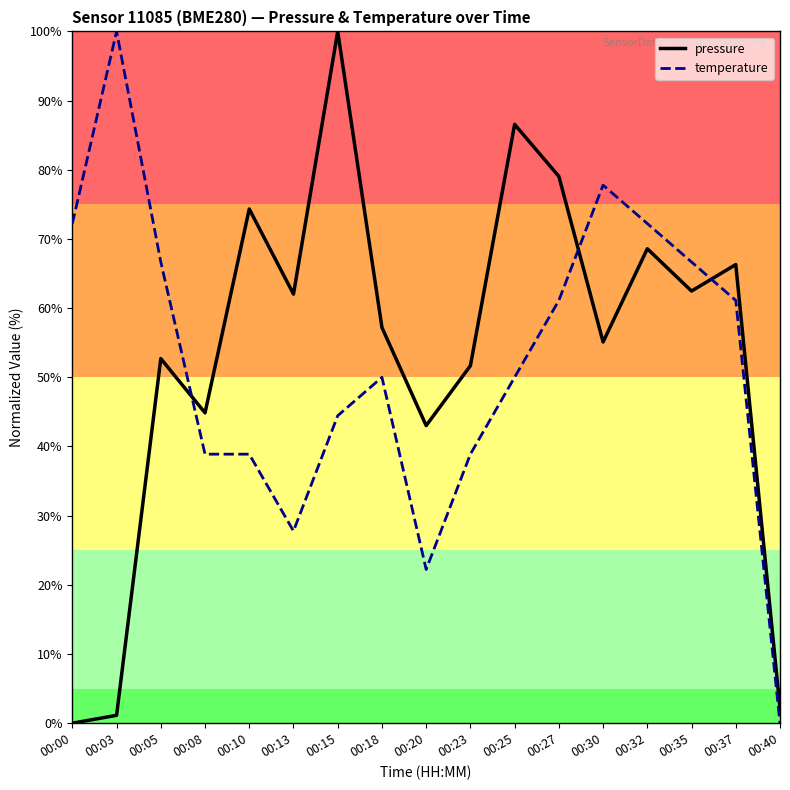

Reading left to right, transcribe all the data shown in this chart.

pressure: 0.0	1.1	52.7	44.9	74.3	62.0	100.0	57.2	43.0	51.7	86.6	79.0	55.1	68.6	62.5	66.3	2.2
temperature: 72.2	100.0	66.7	38.9	38.9	27.8	44.4	50.0	22.2	38.9	50.0	61.1	77.8	72.2	66.7	61.1	0.0